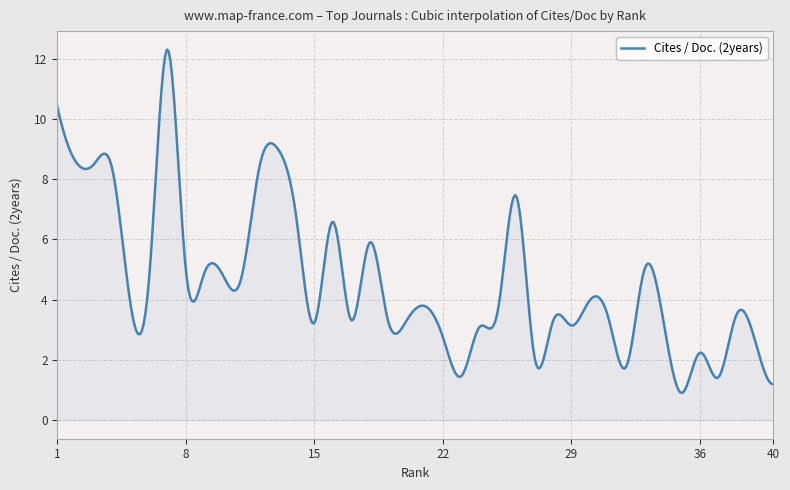

What is the smallest value displayed?

0.9